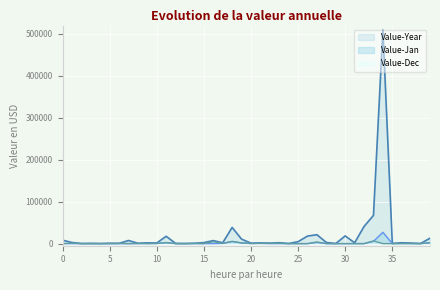

Reading left to right, extract all data points from this chart.

Value-Year: 8243	2704	300	600	229	879	613	7475	860	1880	1490	17528	460	355	818	2427	7211	2082	38603	10699	1105	1731	1187	2178	260	4676	18000	21279	2722	226	18400	1975	40882	67304	509173	456	2113	1284	211	13023
Value-Jan: 0	0	0	0	0	0	0	0	0	296	465	2085	255	0	0	0	0	555	4851	1434	429	678	0	0	0	0	0	2750	0	0	0	0	0	5424	27021	0	399	0	211	1800
Value-Dec: 0	1352	0	0	0	0	613	0	488	0	258	2607	0	0	541	0	4598	512	5444	1758	209	554	659	970	0	0	0	3971	0	0	0	0	0	6402	0	0	0	235	0	2116